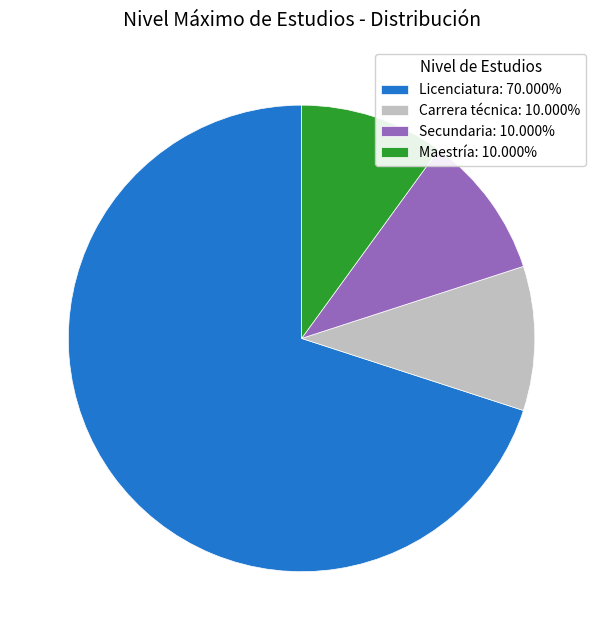

Is the sum of Licenciatura: 70.000% and Maestría: 10.000% greater than half?

Yes